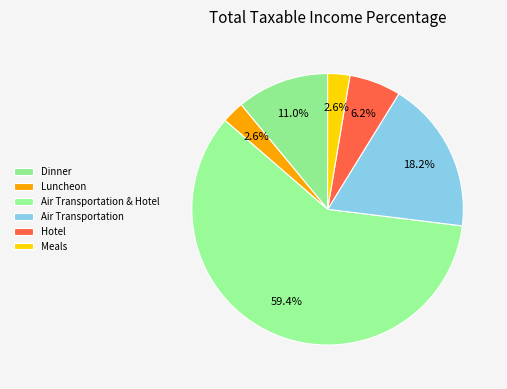

Does Air Transportation & Hotel represent more than half of the total?

Yes